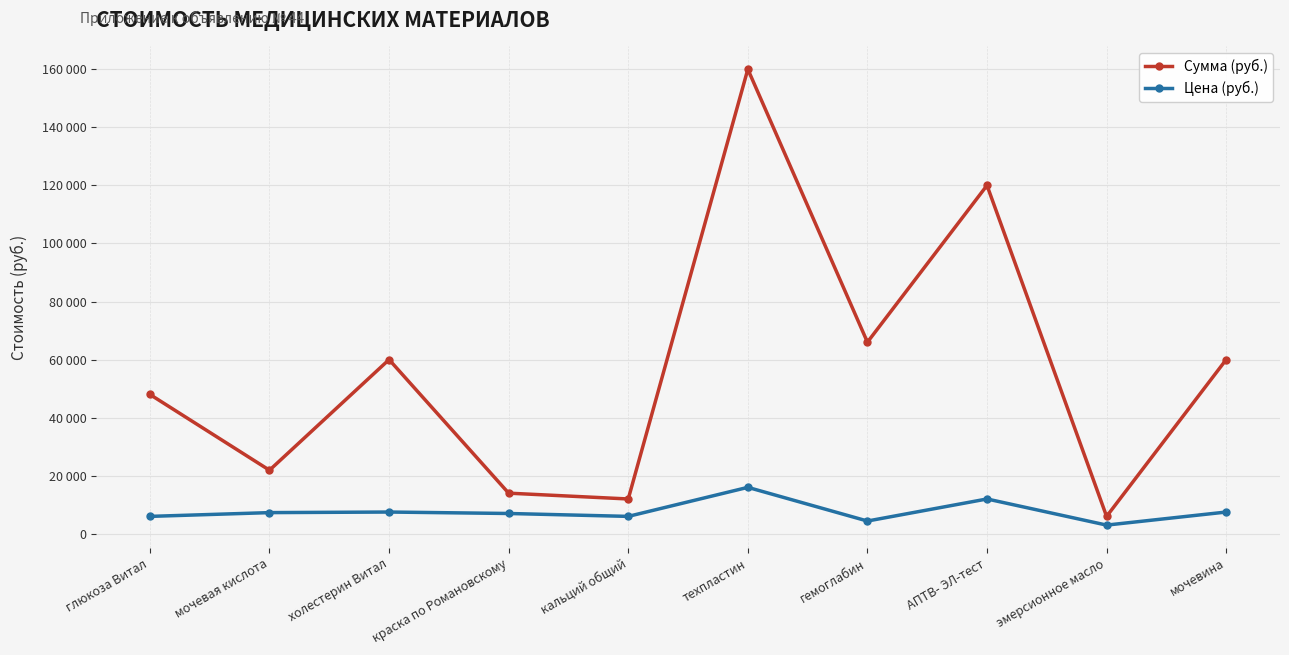

Which series has the largest total across all categories?

Сумма (руб.)